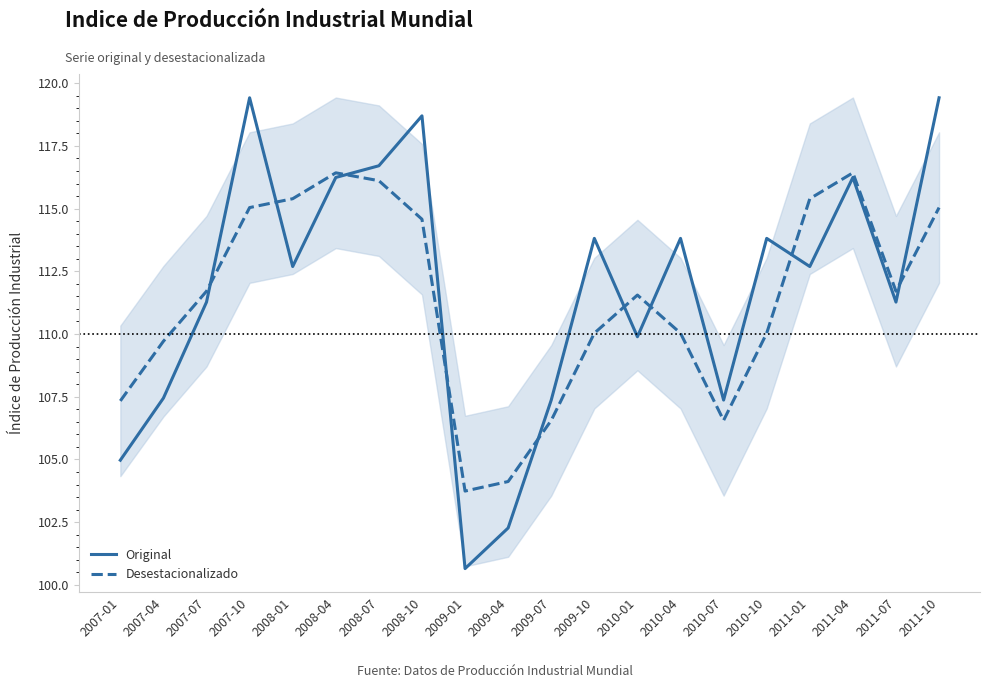

What is the minimum value shown in the chart?

100.7